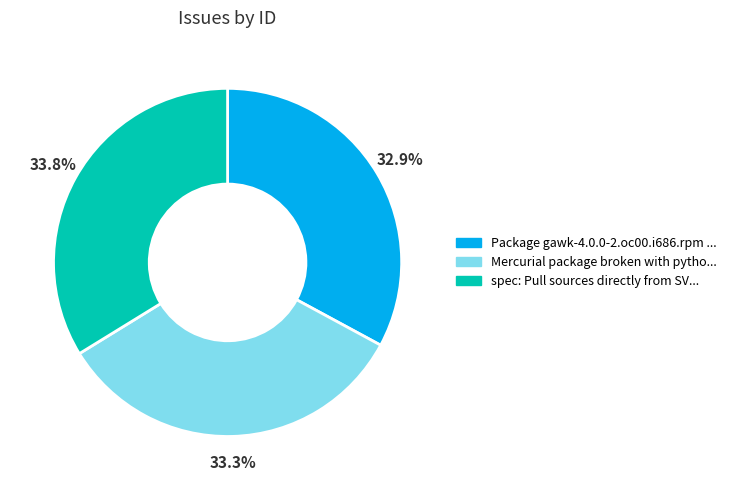

Is there any slice that represents more than half of the pie?

No